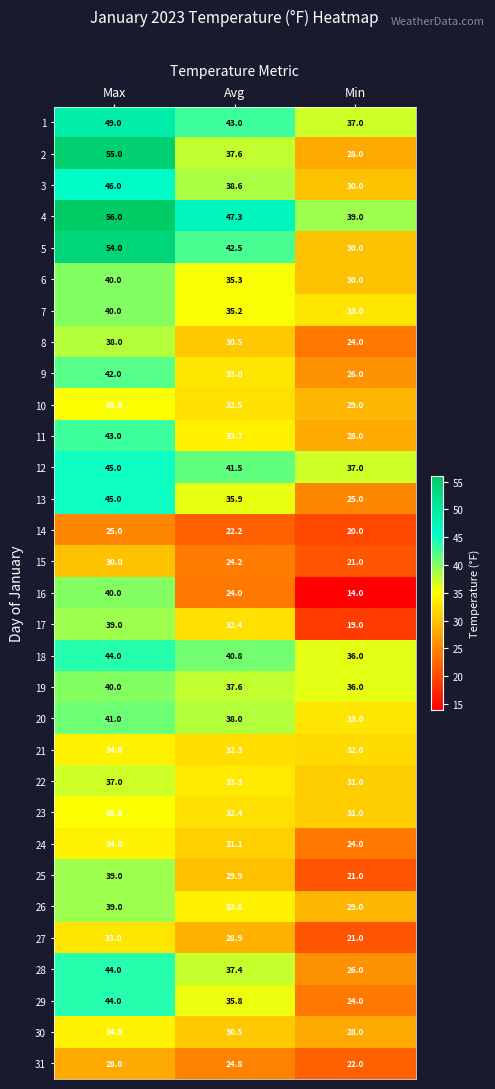

What is the sum of all 20 values?

112.0